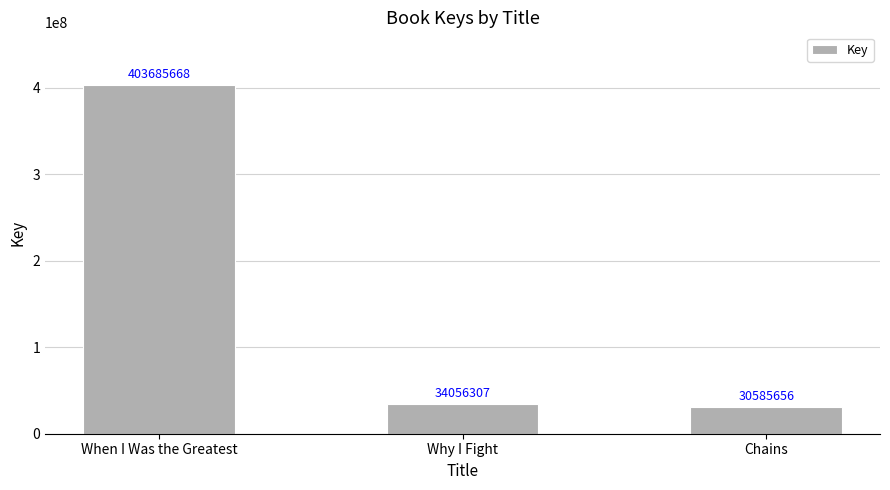

The chart shows a value of 30585656 at Chains. True or false?

True